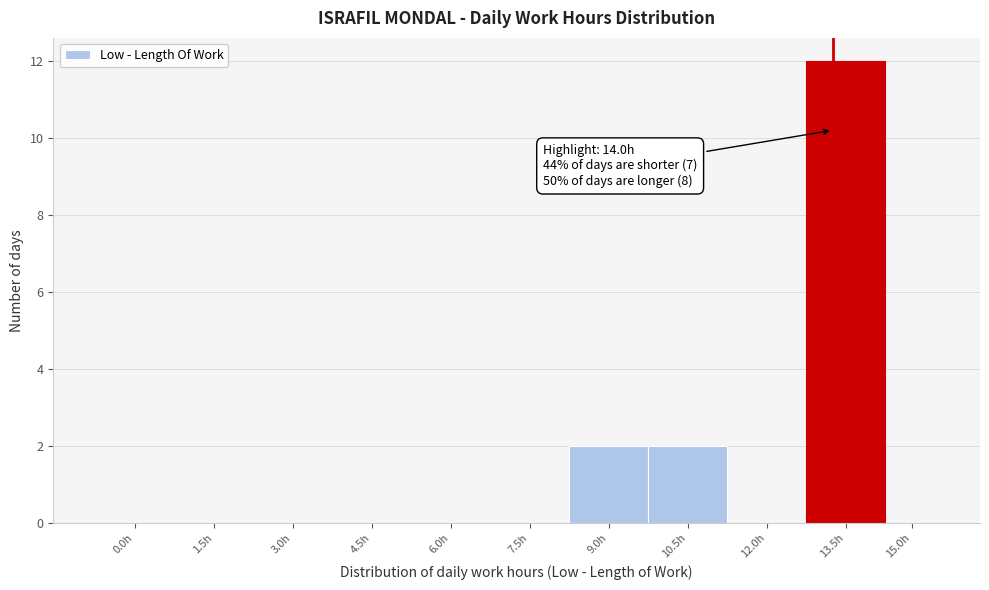

Reading left to right, list all the values displayed in this chart.

0.0h=0	1.5h=0	3.0h=0	4.5h=0	6.0h=0	7.5h=0	9.0h=2	10.5h=2	12.0h=0	13.5h=12	15.0h=0